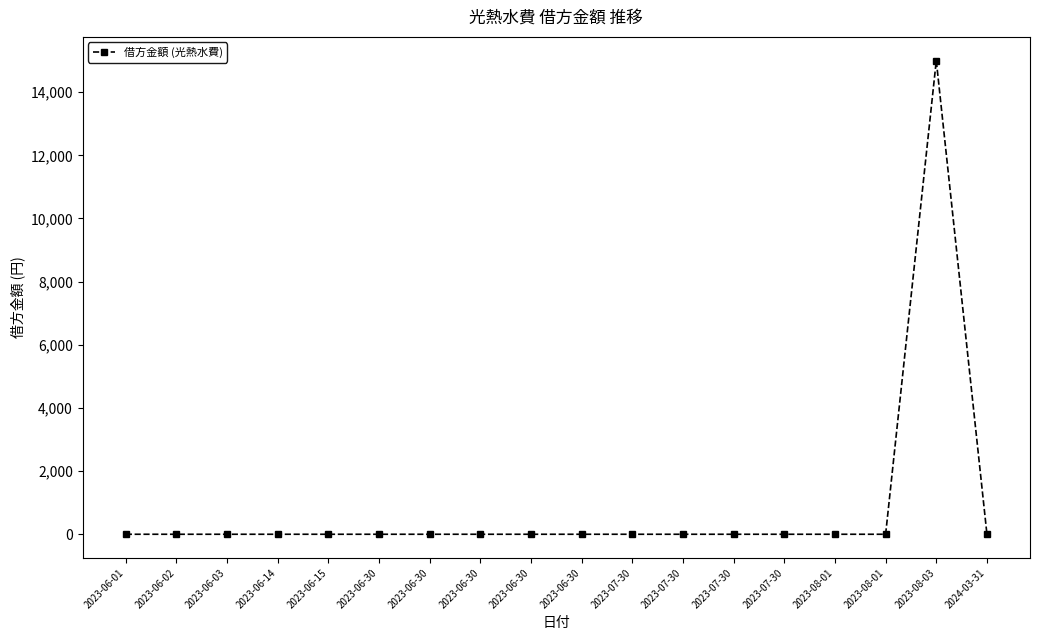

Reading left to right, list all the values displayed in this chart.

2023-06-01=0	2023-06-02=0	2023-06-03=0	2023-06-14=0	2023-06-15=0	2023-06-30=0	2023-06-30=0	2023-06-30=0	2023-06-30=0	2023-06-30=0	2023-07-30=0	2023-07-30=0	2023-07-30=0	2023-07-30=0	2023-08-01=0	2023-08-01=0	2023-08-03=15000	2024-03-31=0